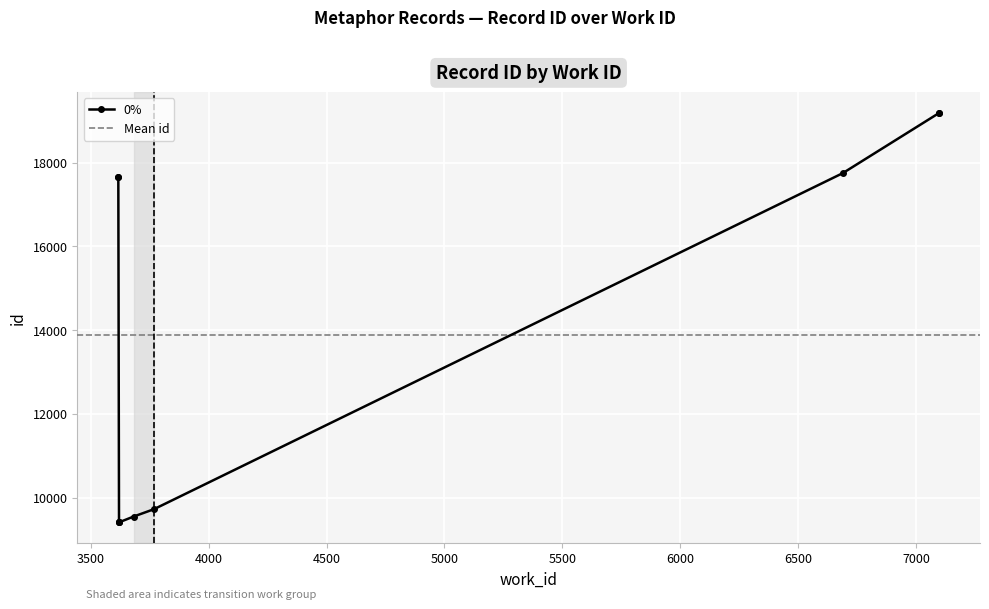

At which label does the data first exceed 17666?

3617